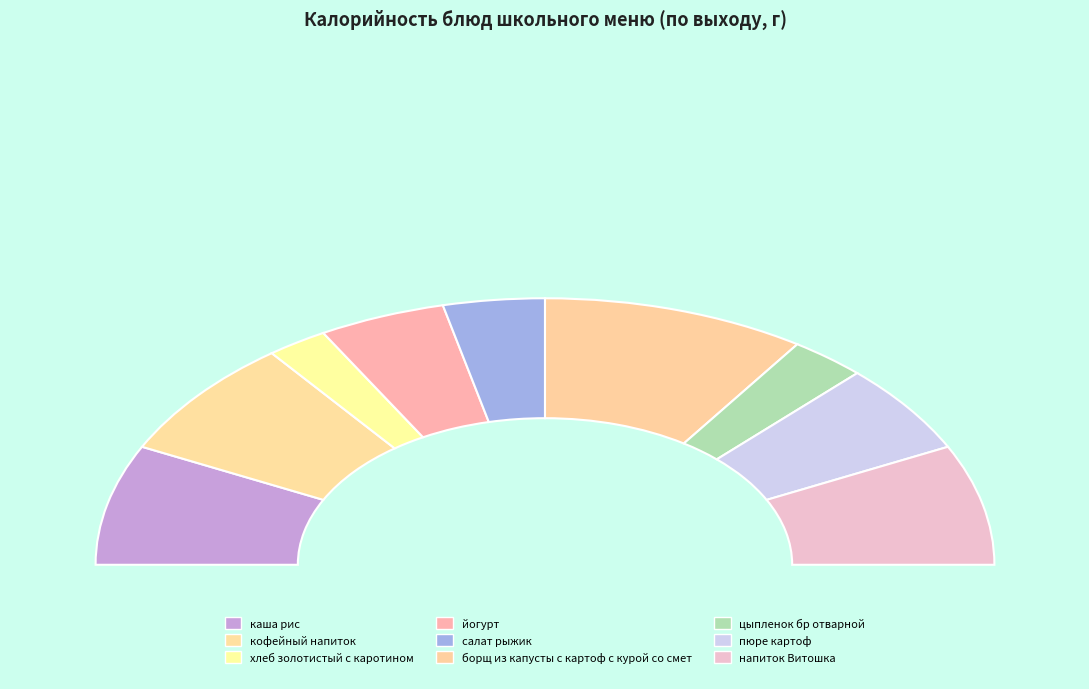

Between борщ из капусты с картоф с курой со смет and кофейный напиток, which is larger?

борщ из капусты с картоф с курой со смет